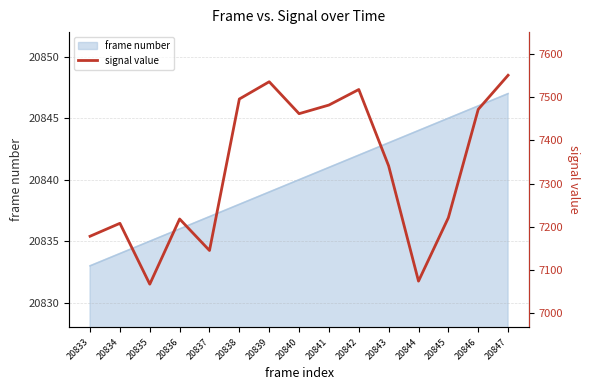

Rank the categories by value from highest to lowest.

20847, 20839, 20842, 20838, 20841, 20846, 20840, 20843, 20845, 20836, 20834, 20833, 20837, 20844, 20835